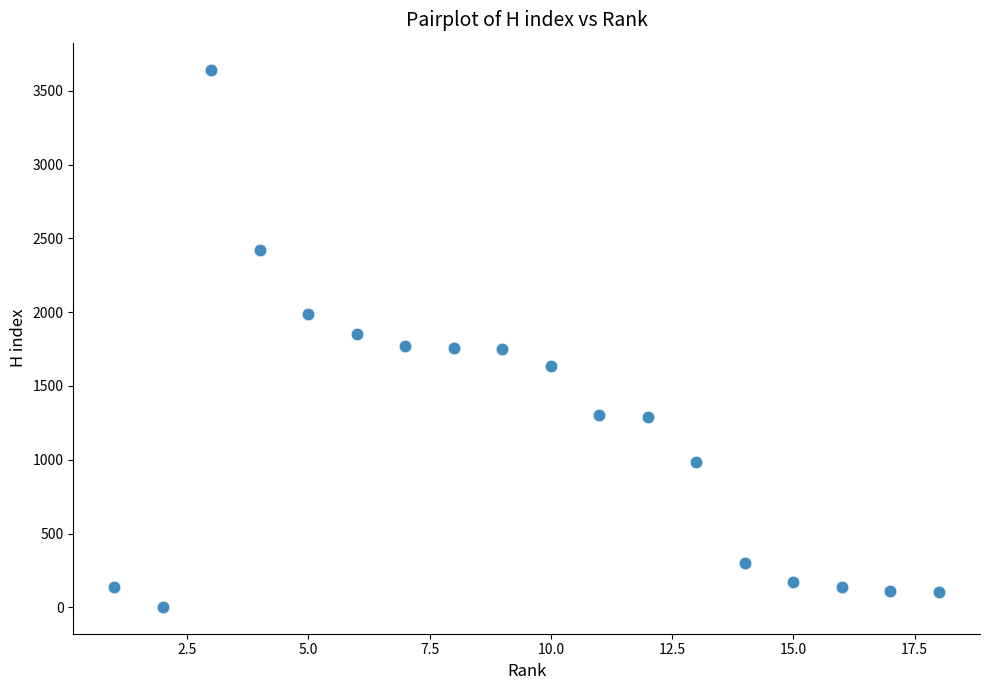

What is the range of X values (max minus min)?

17